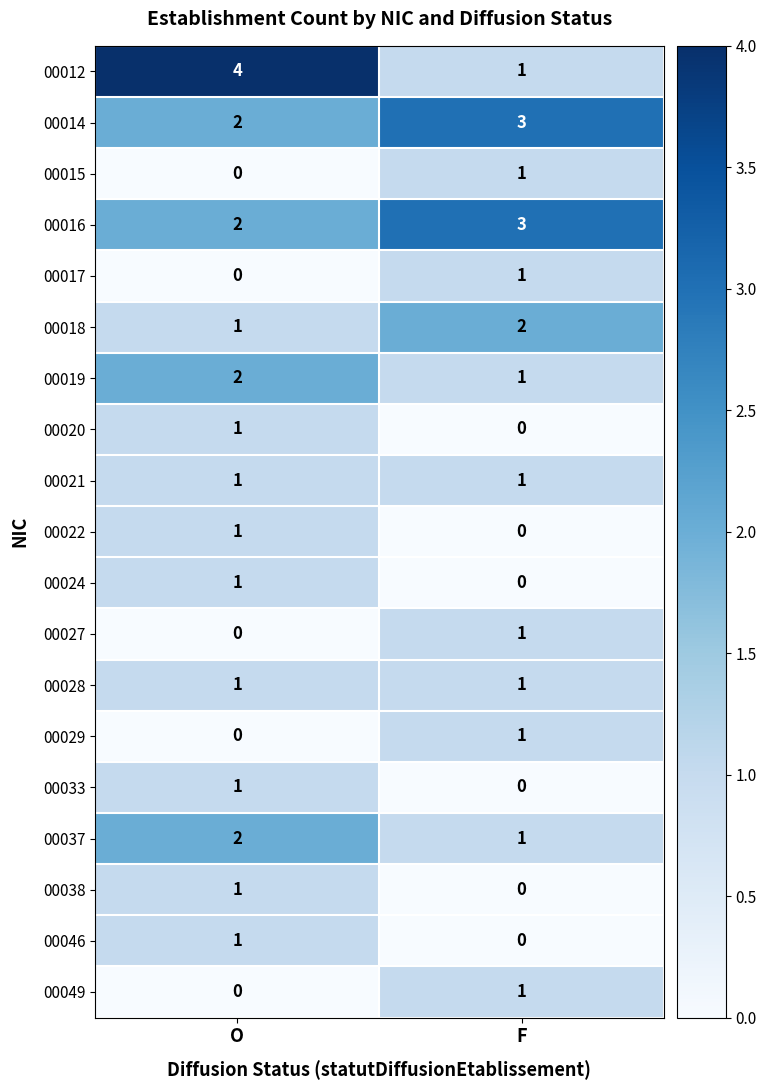

Which category has the highest value in the 00015 series?

F